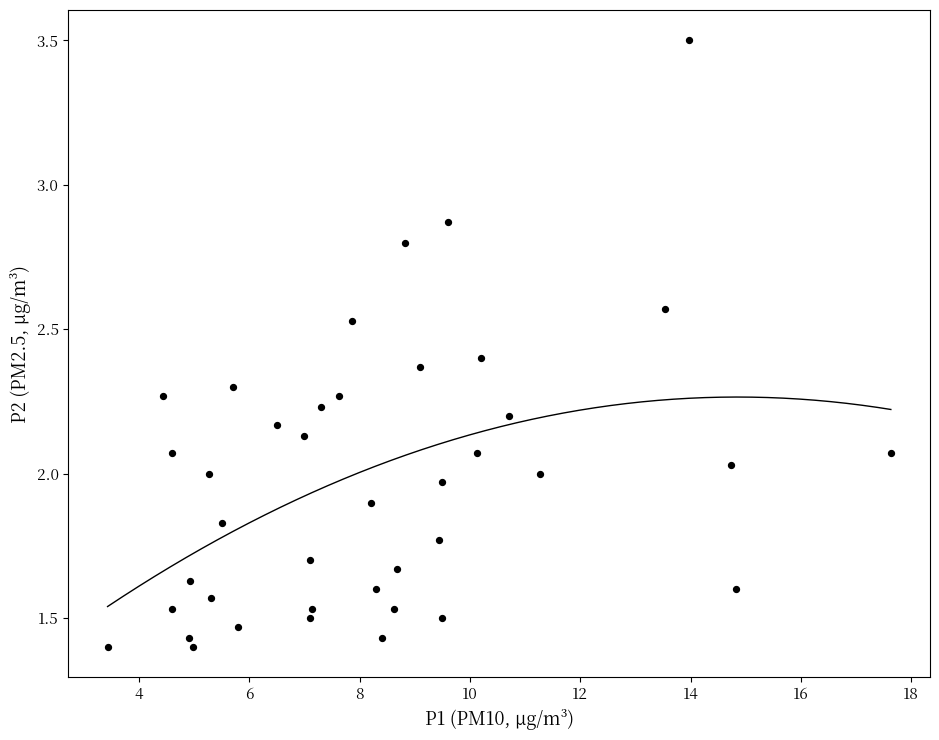

What is the range of X values (max minus min)?

14.2